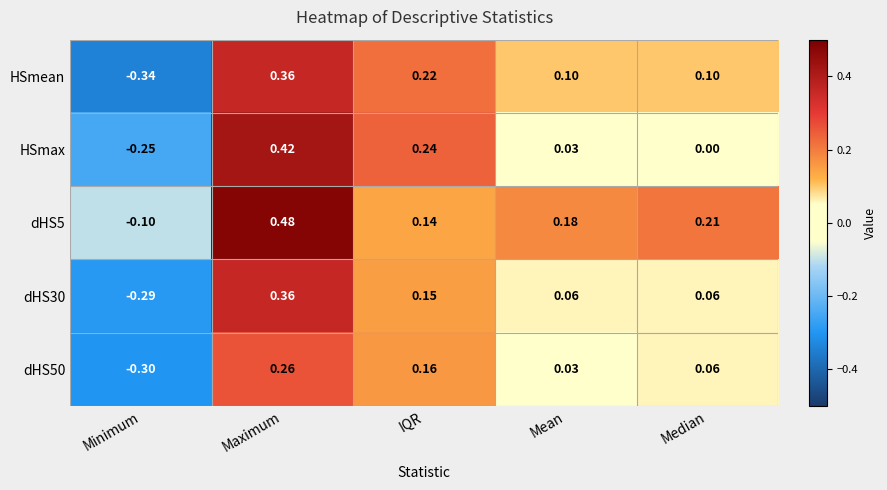

At Minimum, list the series in order from largest to smallest.

dHS5, HSmax, dHS30, dHS50, HSmean